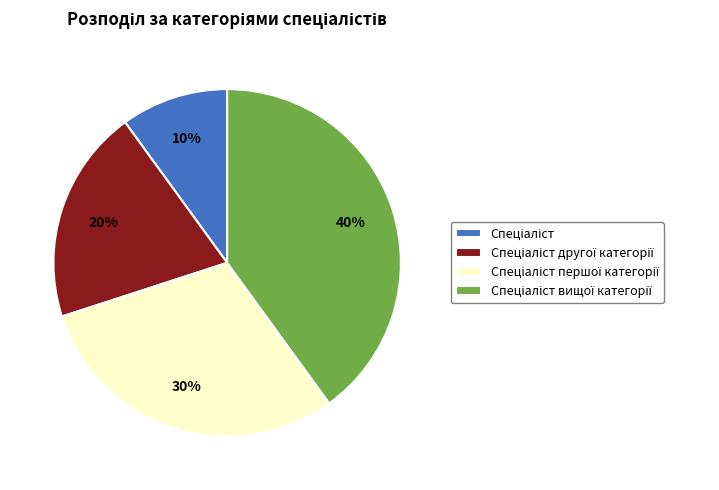

Is there any slice that represents more than half of the pie?

No